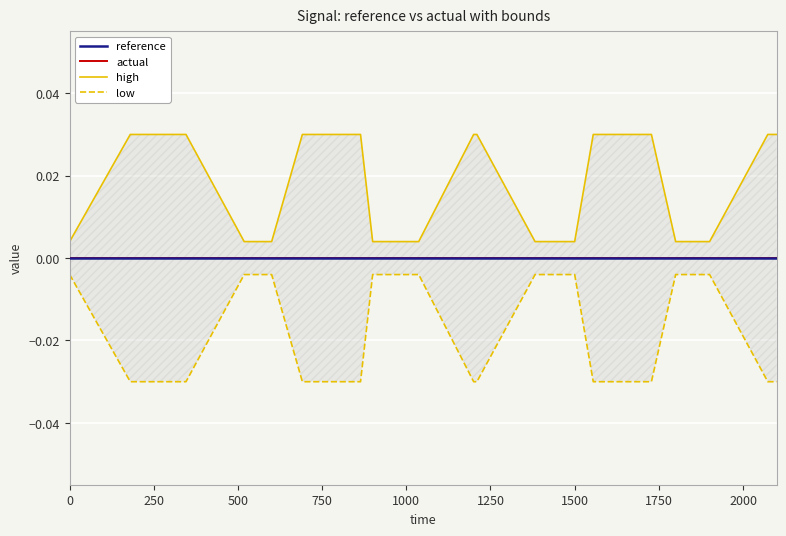

True or false: reference has more than 2 points higher than both neighbors.

False